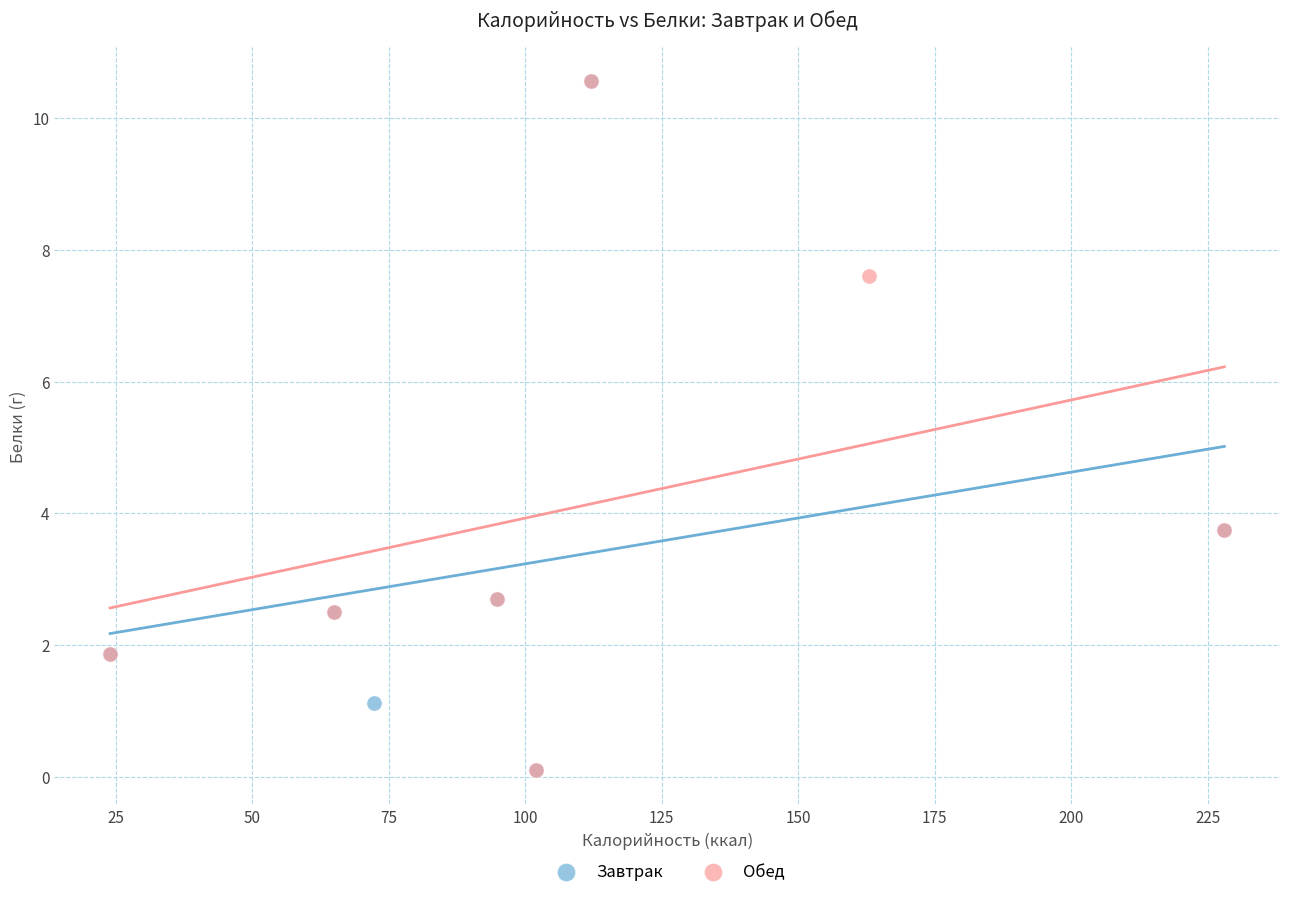

What are all the series names shown in the legend?

Завтрак, Обед